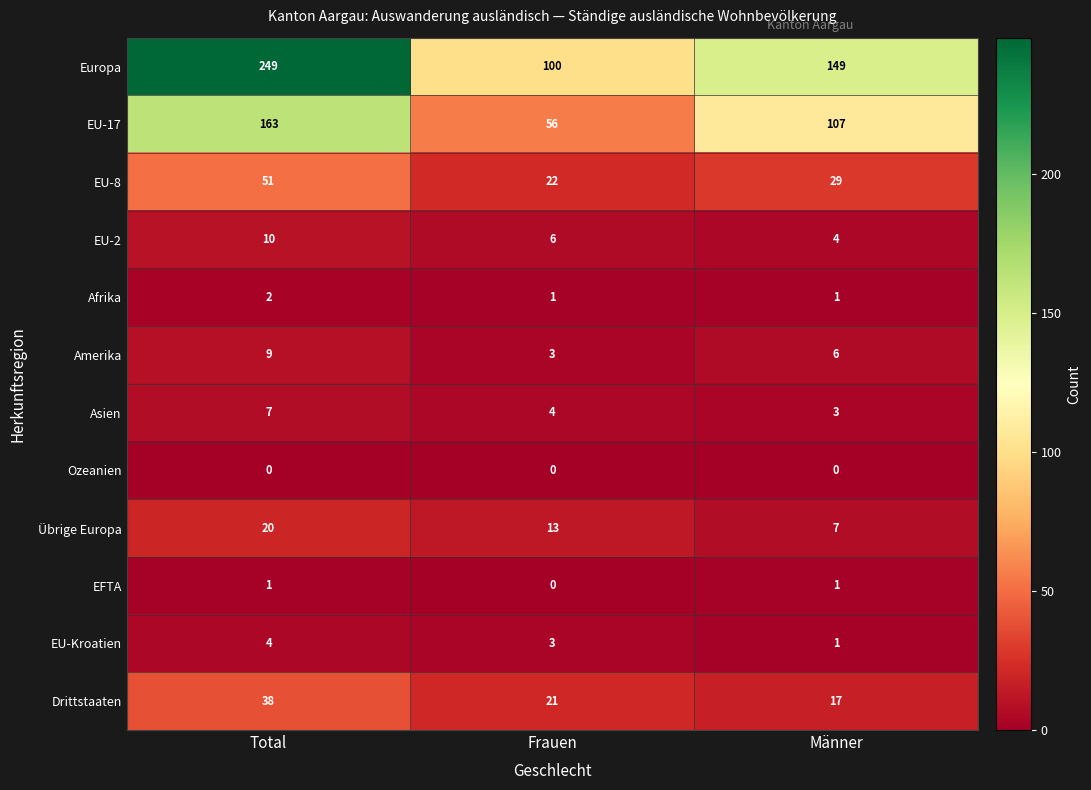

At which category is the sum across all series the highest?

Total